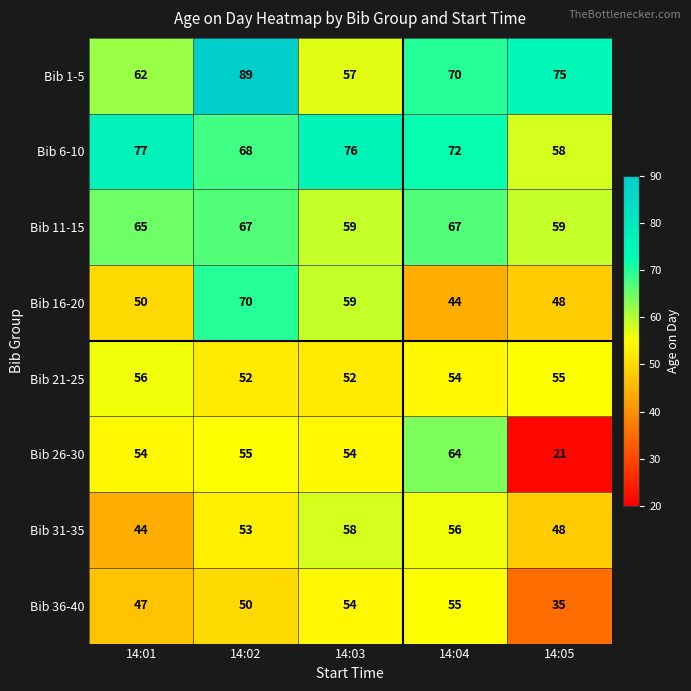

Rank the series by their maximum value, from lowest to highest.

Bib 36-40, Bib 21-25, Bib 31-35, Bib 26-30, Bib 11-15, Bib 16-20, Bib 6-10, Bib 1-5